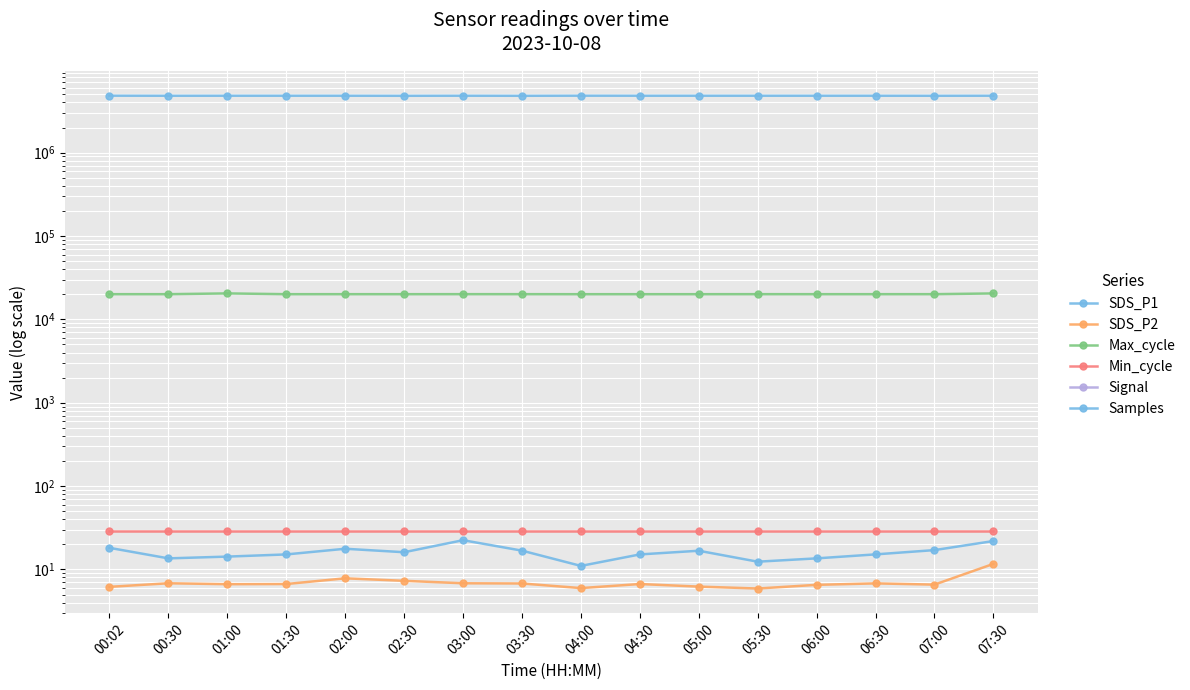

How many interior local valleys does the Samples series have?

5